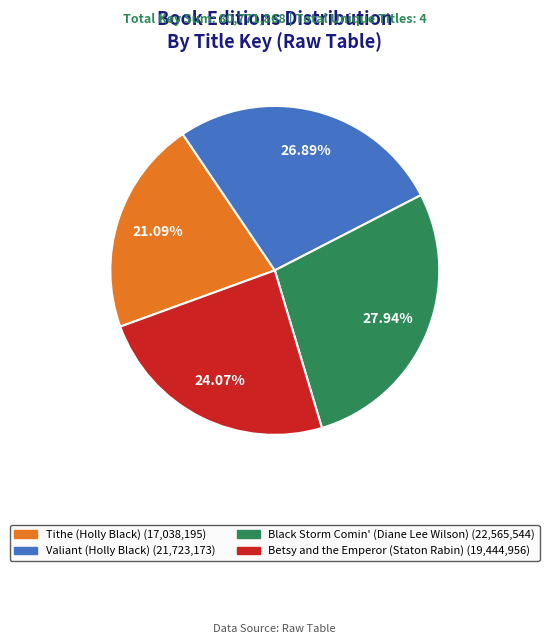

Which category has the smallest portion of the pie?

Tithe (Holly Black)